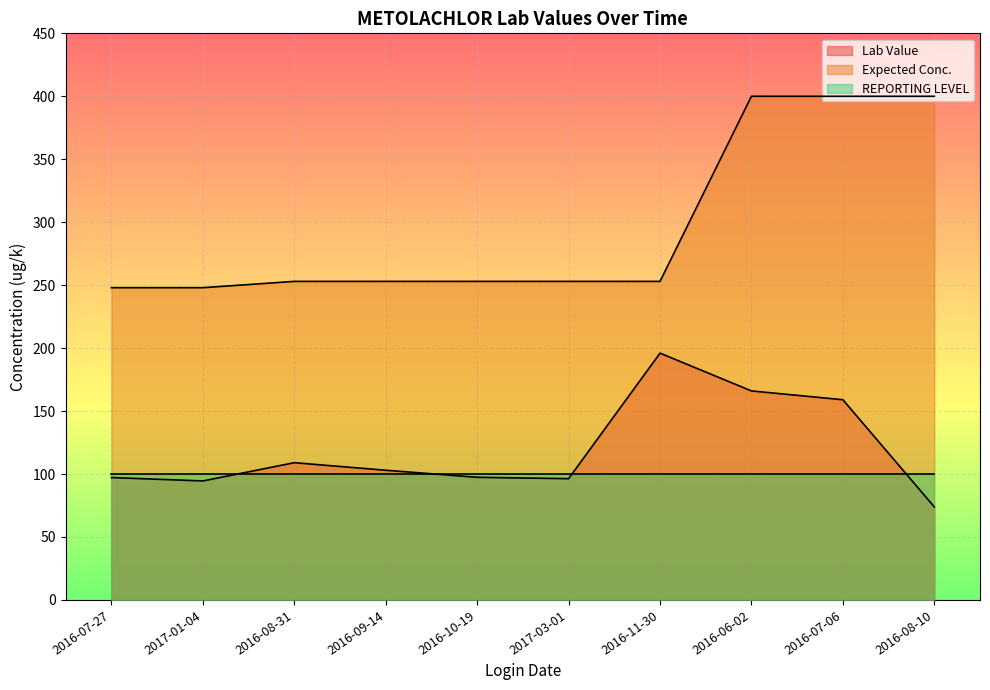

List the series in order of their peak value, highest first.

Expected Conc., Lab Value, REPORTING LEVEL